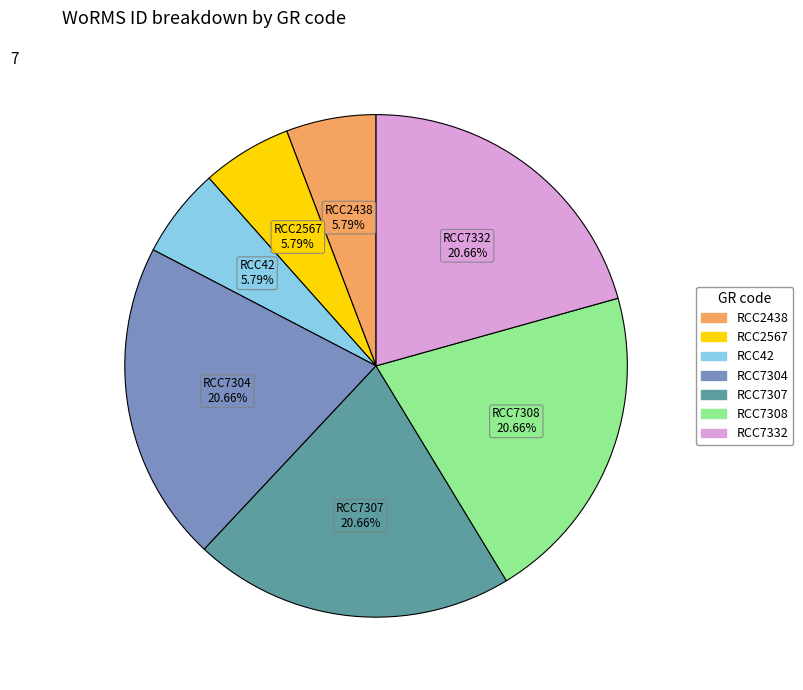

What percentage do RCC7332 and RCC42 together represent?

26.4%